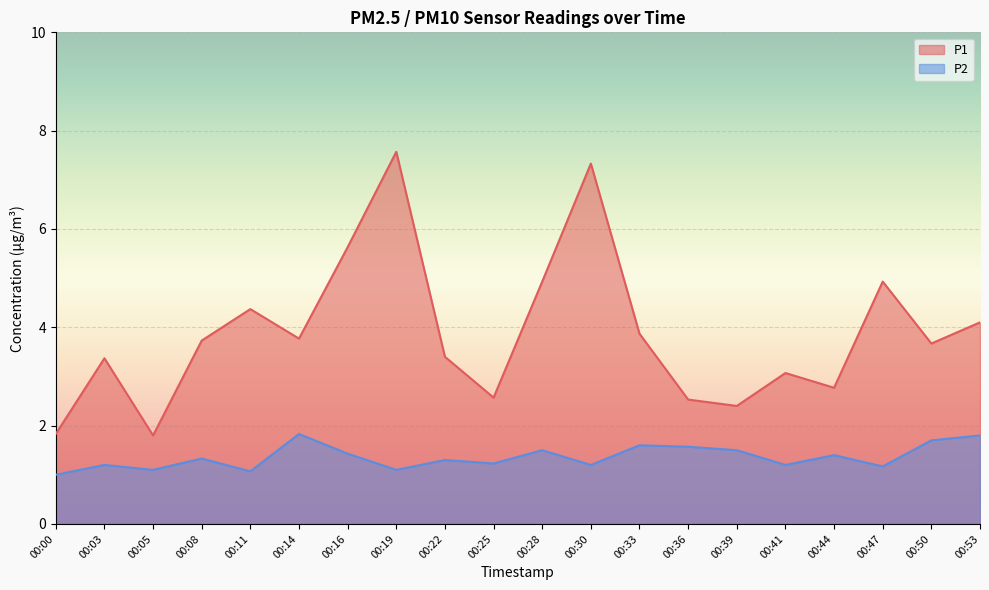

Does the chart display data point markers on the line(s)?

No